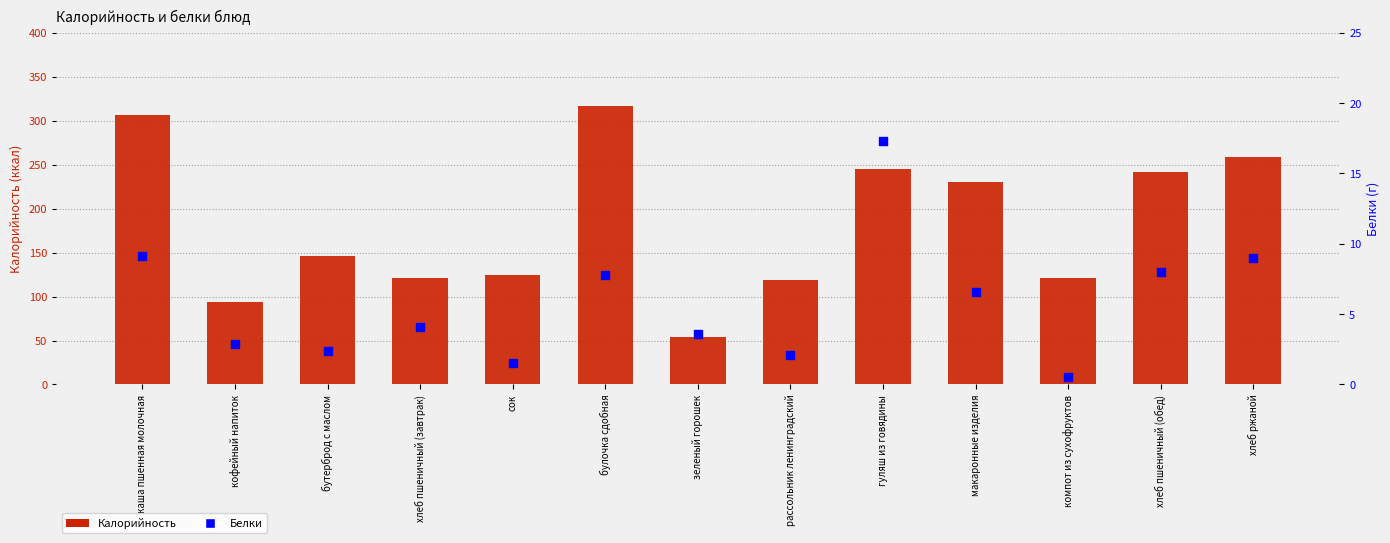

What is the total value across all series at хлеб пшеничный (обед)?

250.0